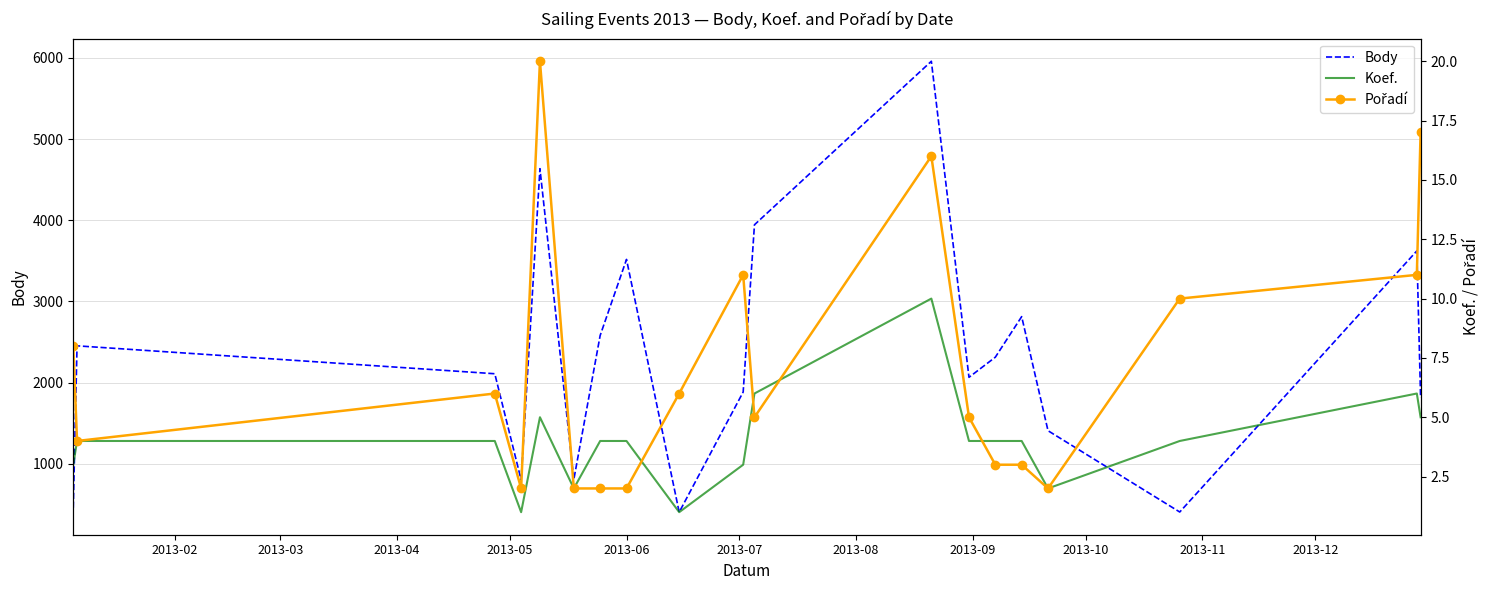

What is the value of the Pořadí point at the 17th from the left?

10